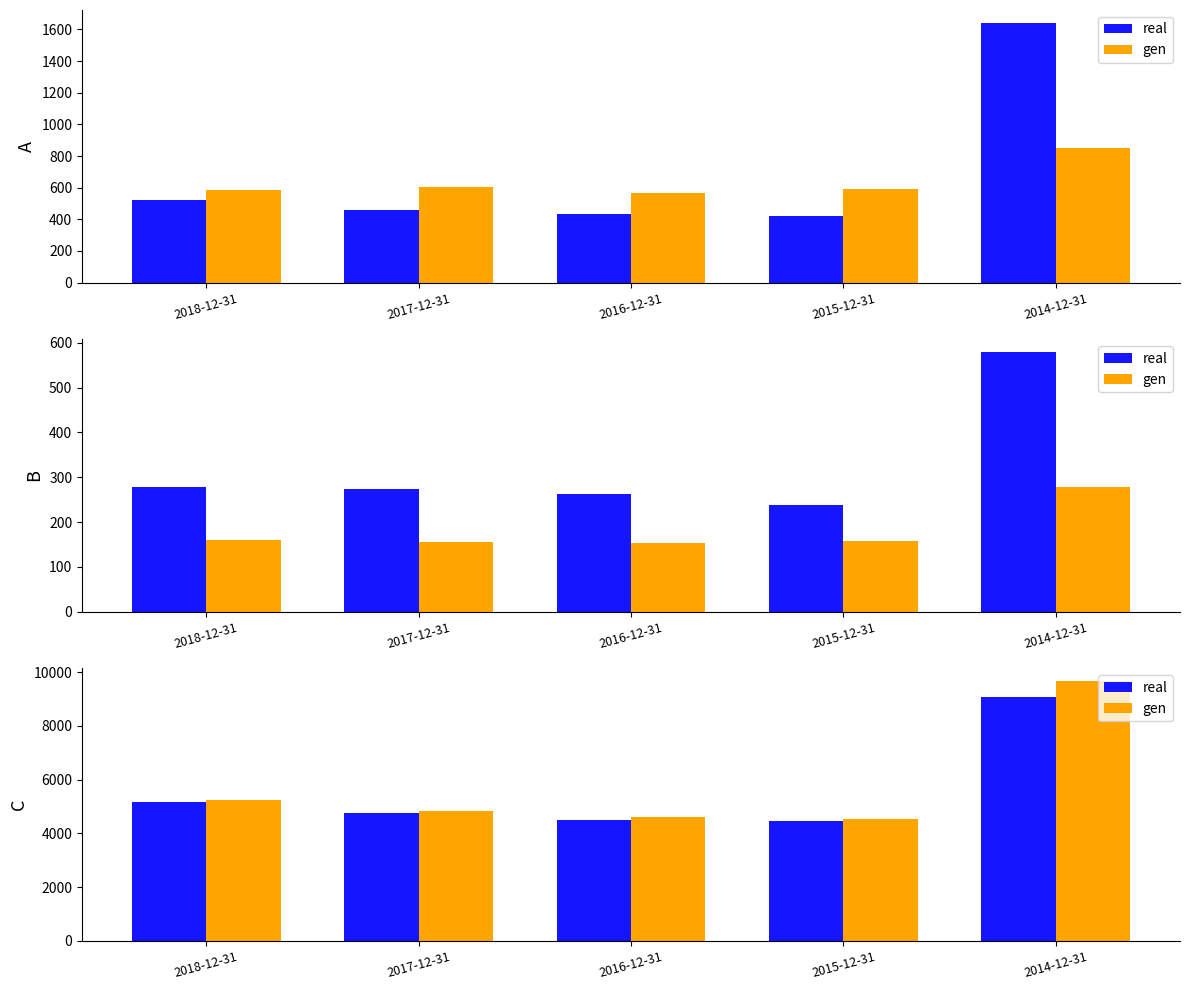

The value of real at 2014-12-31 is 9094. True or false?

True